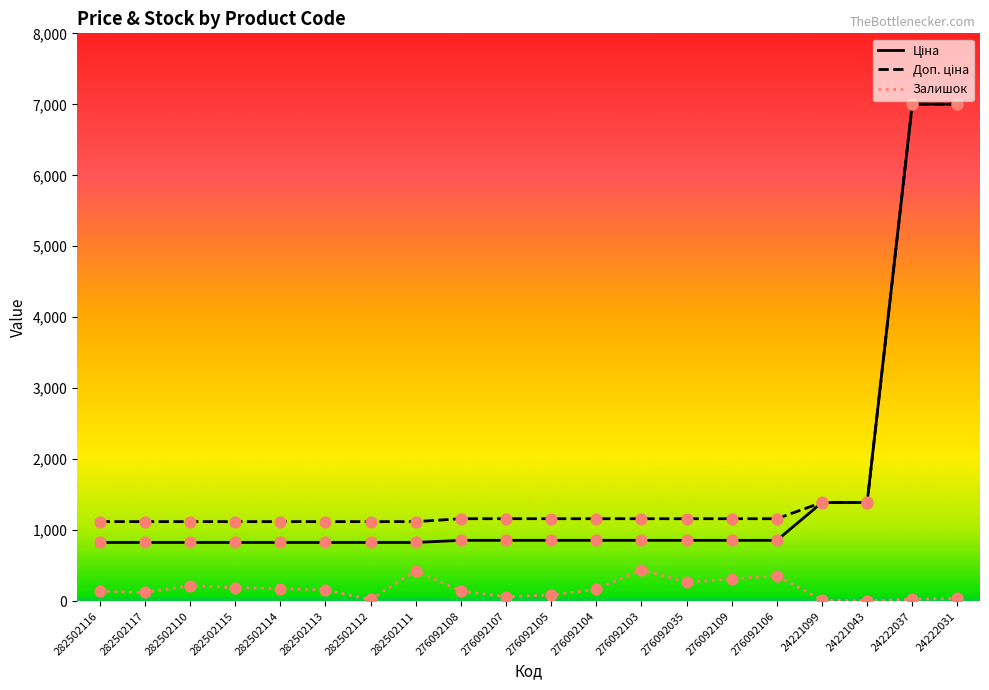

Which series reaches the maximum Y coordinate?

Ціна